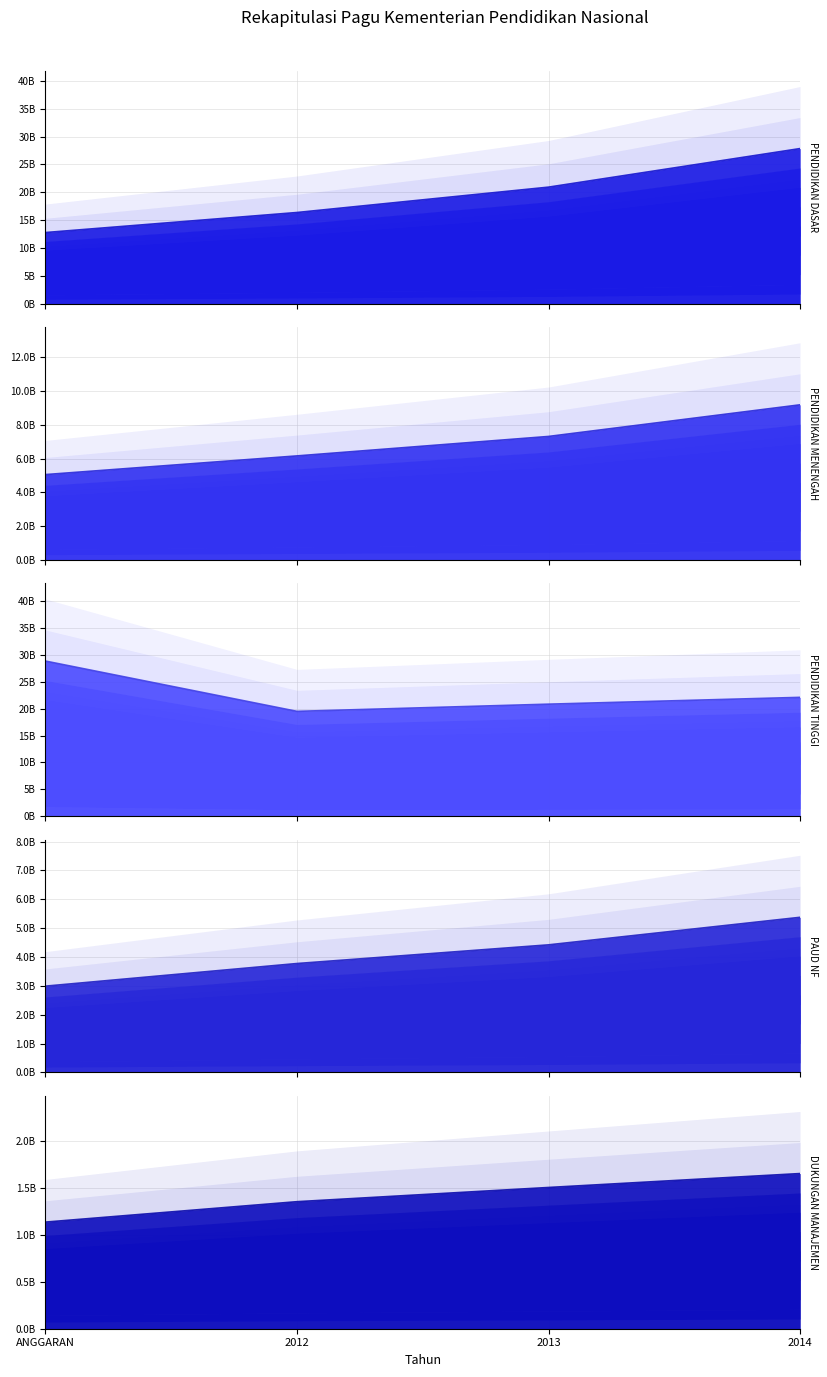

Does the chart have visible grid lines?

Yes